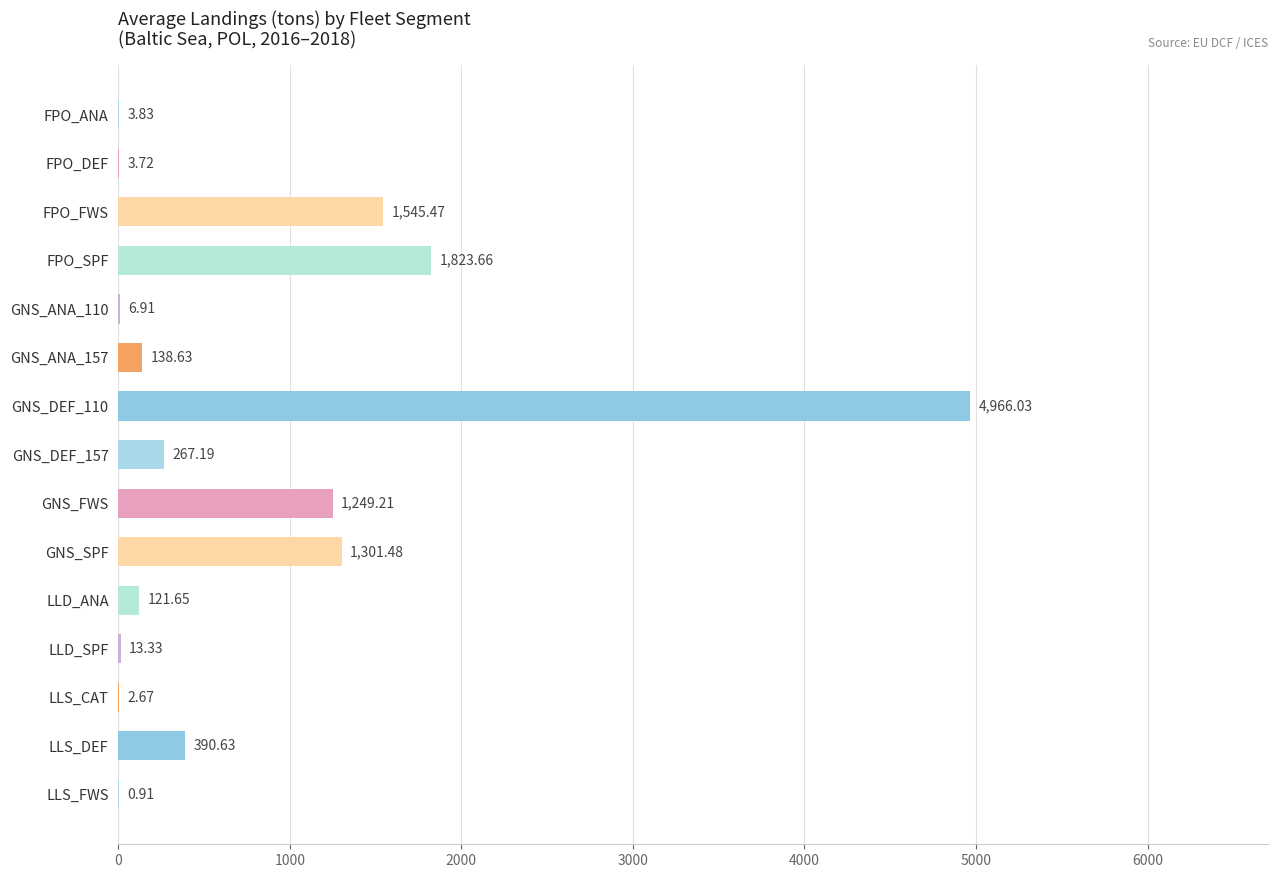

What is the sum of all values?

11835.3